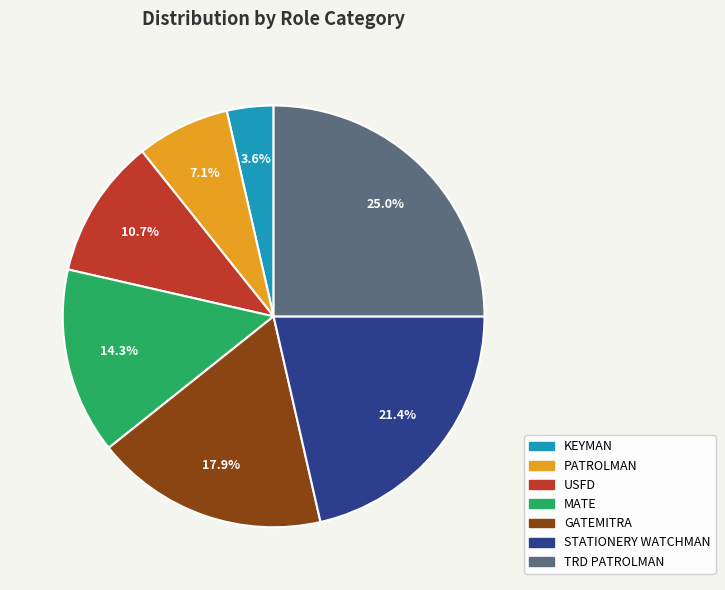

Approximately how many times larger is the value at MATE compared to TRD PATROLMAN?

0.6